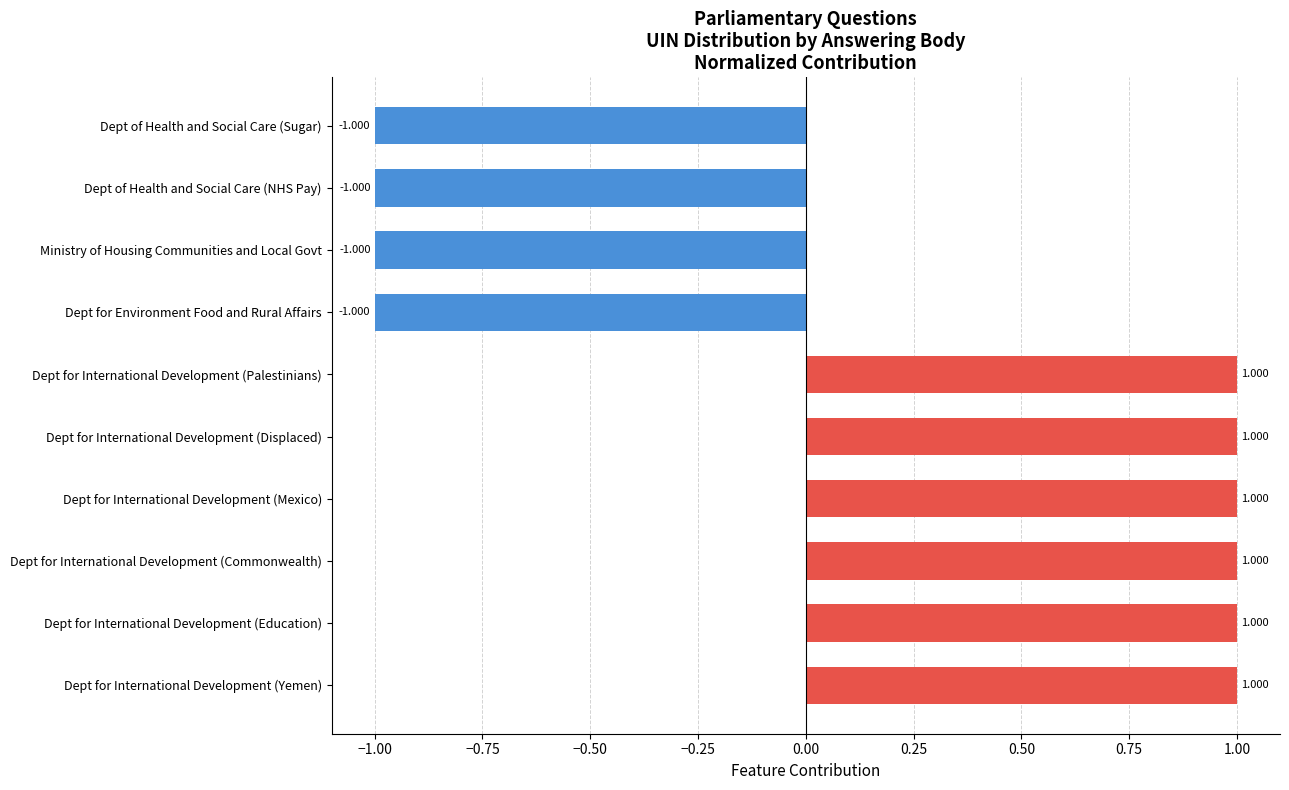

What is the smallest value displayed?

-1.0